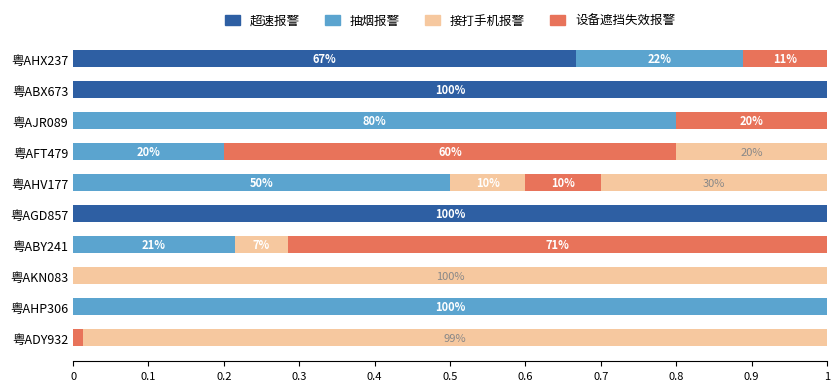

Is the value of 抽烟报警 at 粤ABY241 greater than the value of 接打手机报警 at 粤ABY241?

Yes